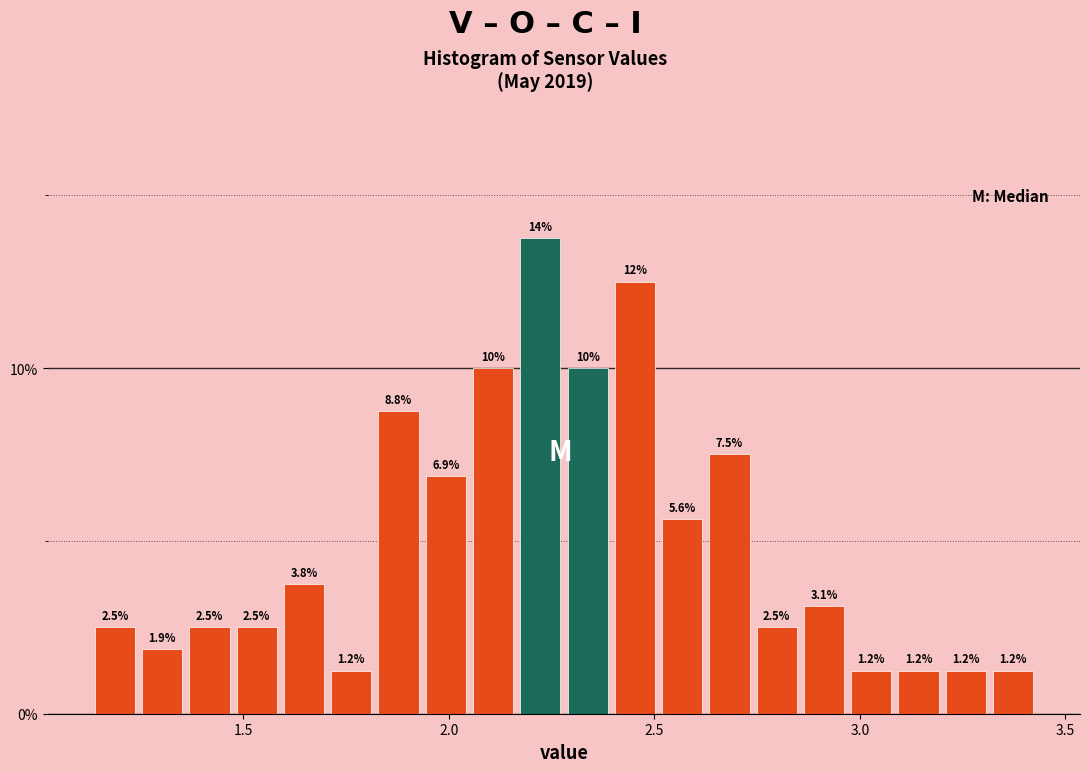

Around what value on the x-axis is the tallest bar? Give the approximate position of its centre, as read against the axis.

2.20